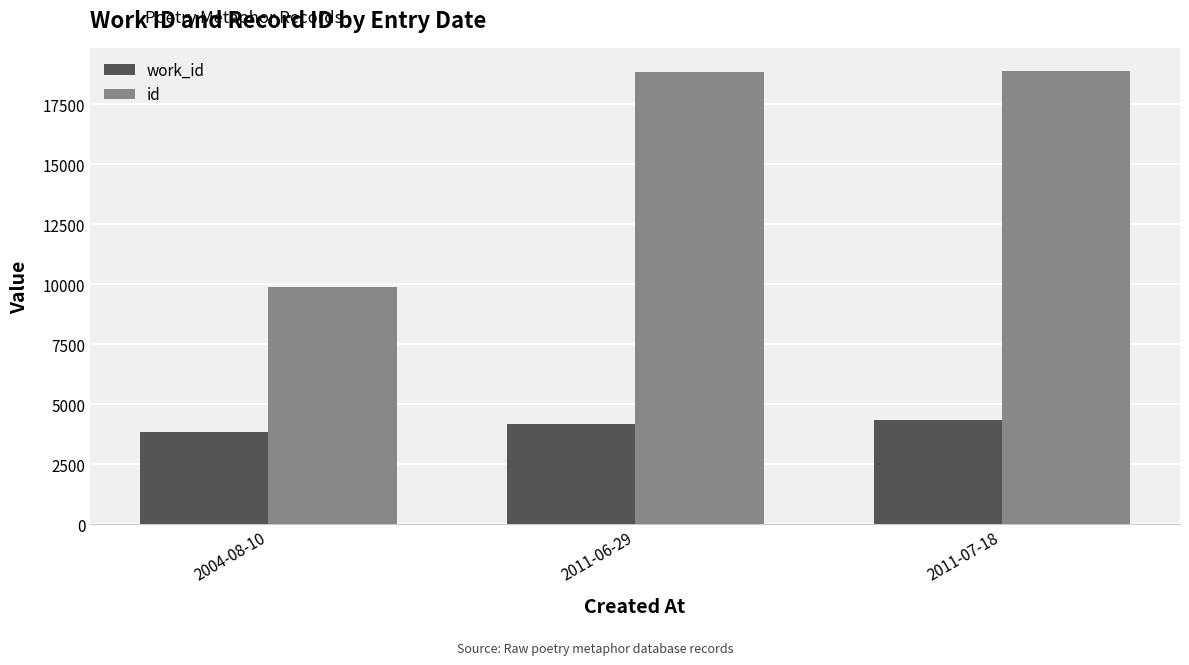

Between 2004-08-10 and 2011-07-18, which series saw the biggest shift?

id